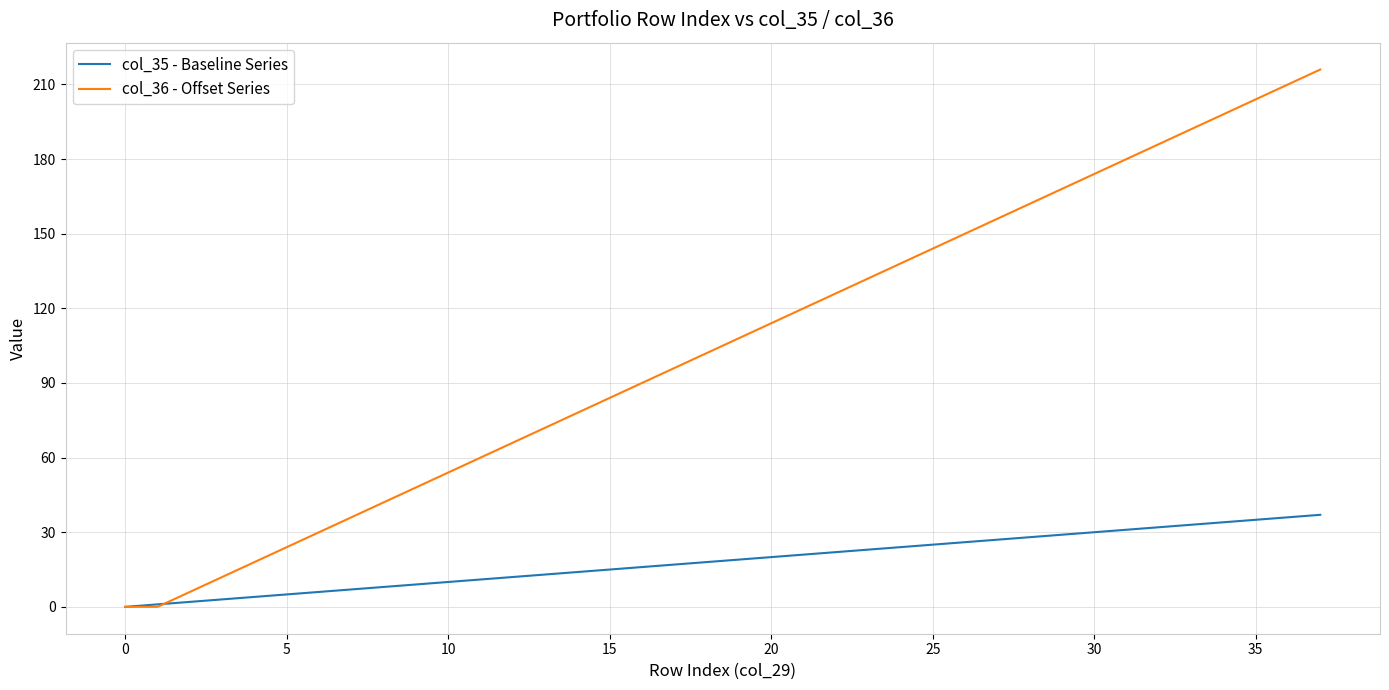

Which series has the widest spread of values?

col_36 - Offset Series